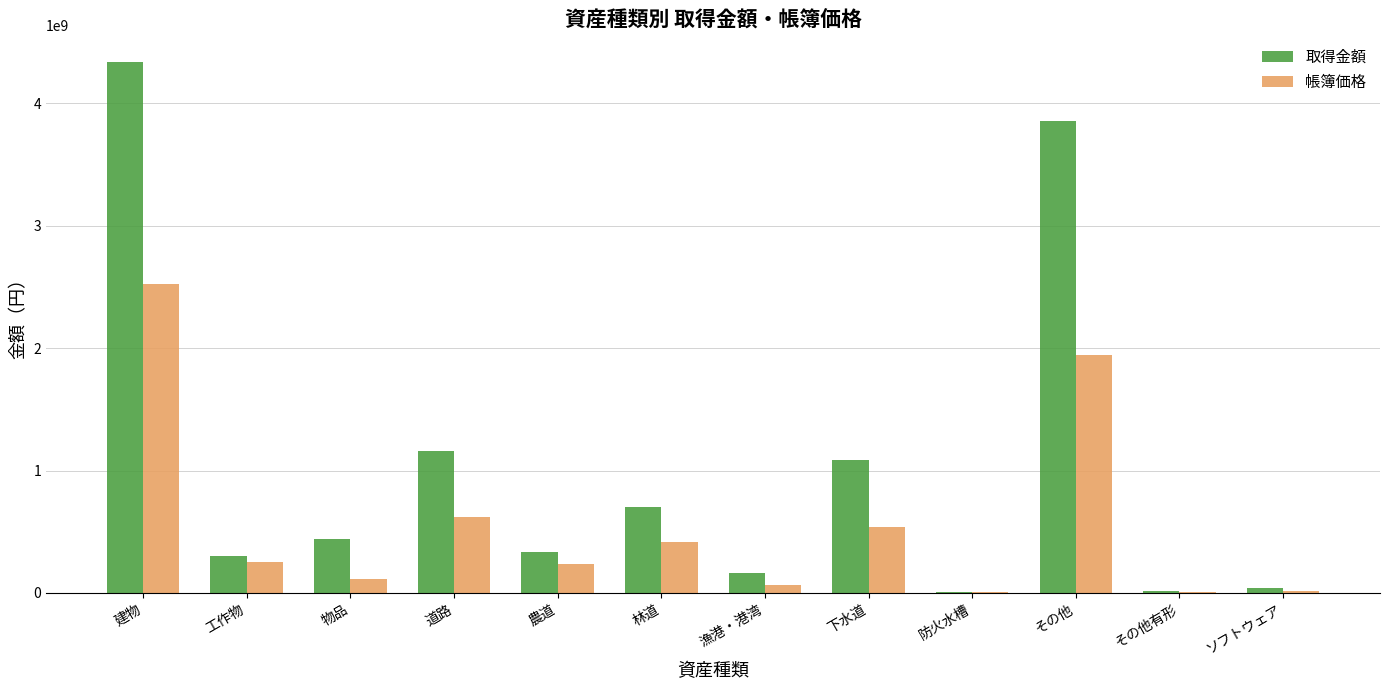

What is the average value of the 帳簿価格 series?

562810016